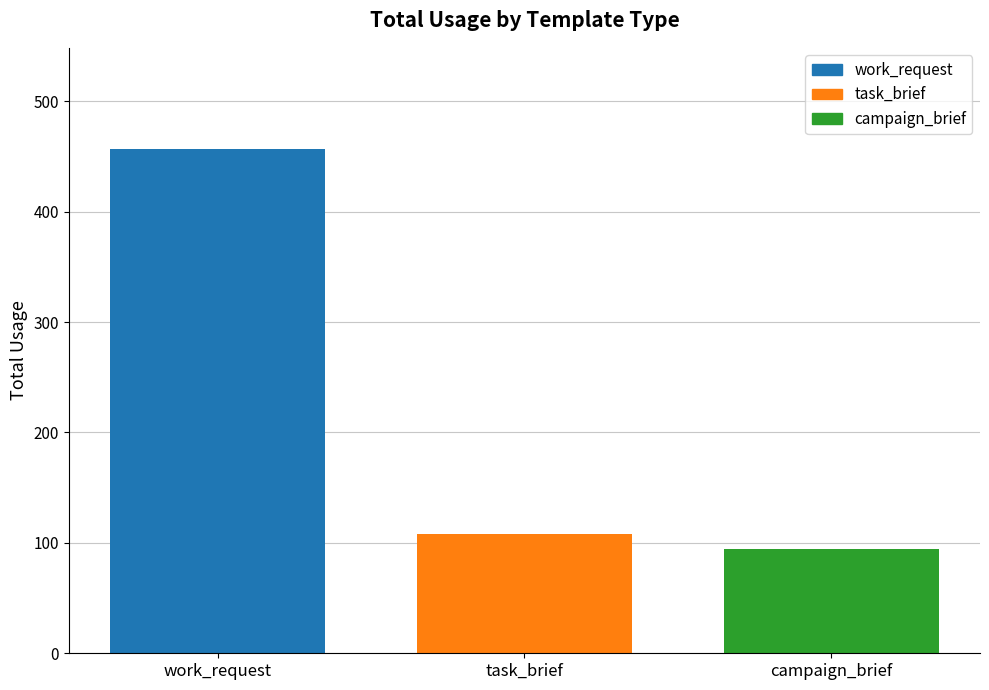

List the labels in order of value, largest first.

work_request, task_brief, campaign_brief